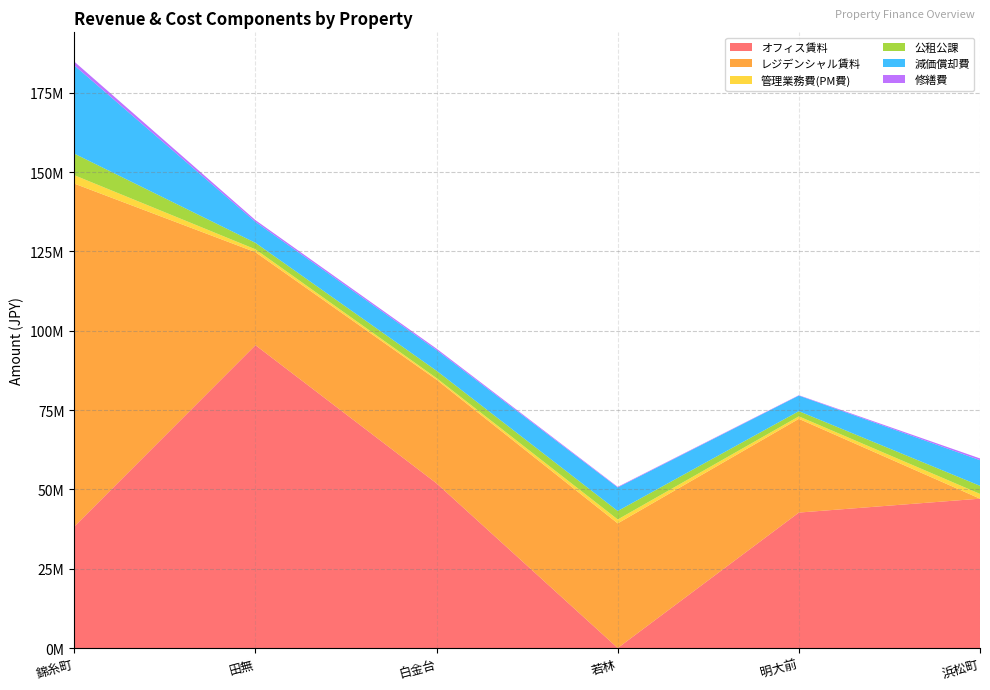

Reading left to right, list all the values displayed in this chart.

オフィス賃料: 38295060	95435691	51883722	0	42686761	47067216
レジデンシャル賃料: 108056338	29303020	32656652	39275350	29540045	0
管理業務費(PM費): 2647689	909452	501664	1235792	774937	1504534
公租公課: 6800548	2039800	2329753	2678364	1633777	2550292
減価償却費: 27807685	6600101	6515646	7408270	4914872	8078925
修繕費: 1185900	553800	441800	189850	115900	549210